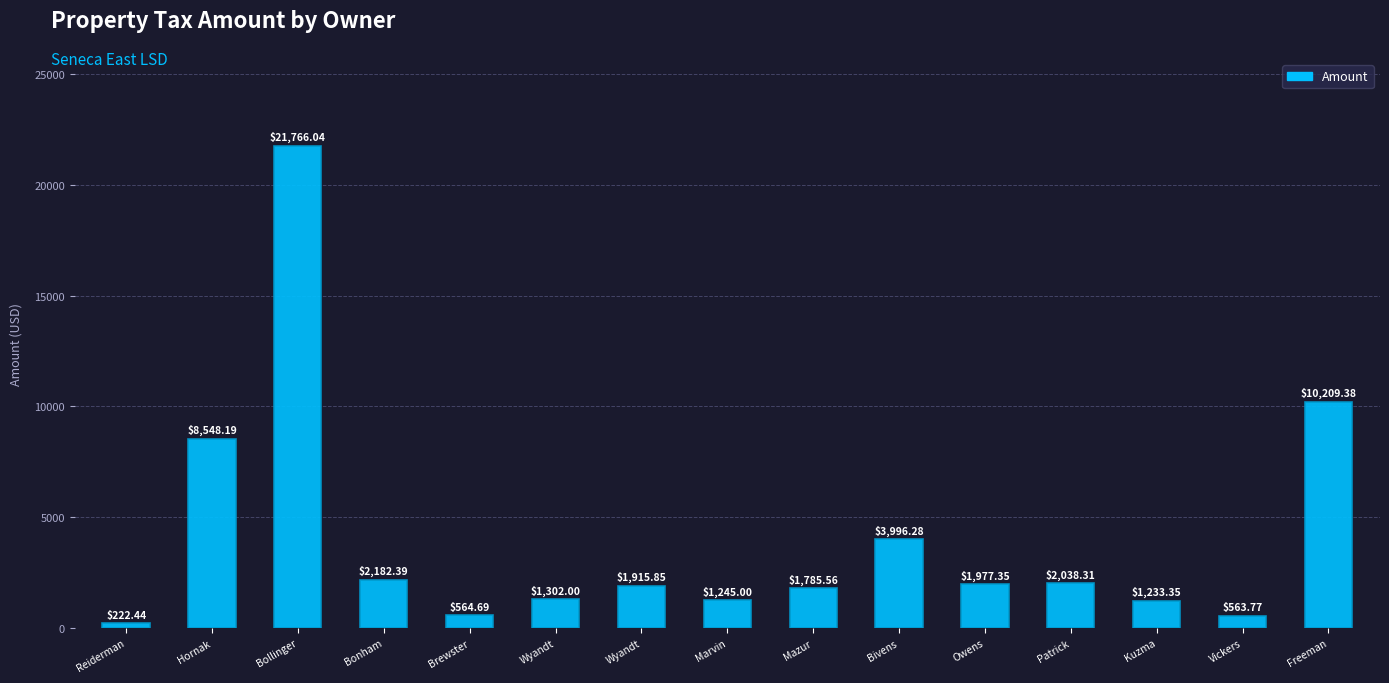

How many data points are less than 1915?

7